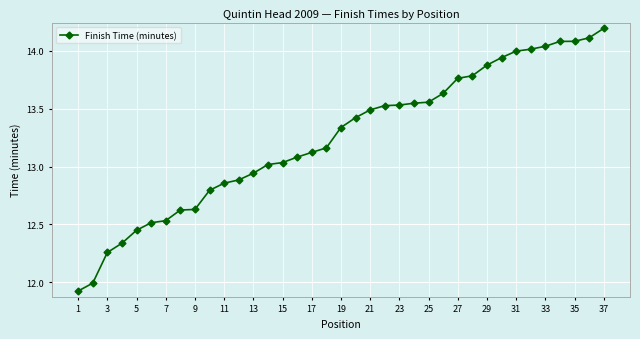

What is the sum of all values?

490.1